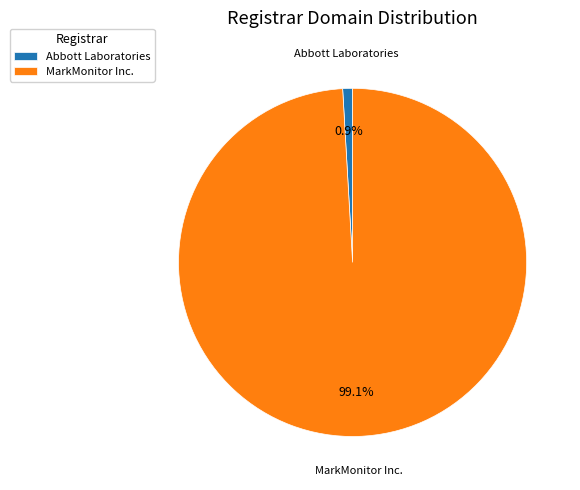

Between Abbott Laboratories and MarkMonitor Inc., which is larger?

MarkMonitor Inc.